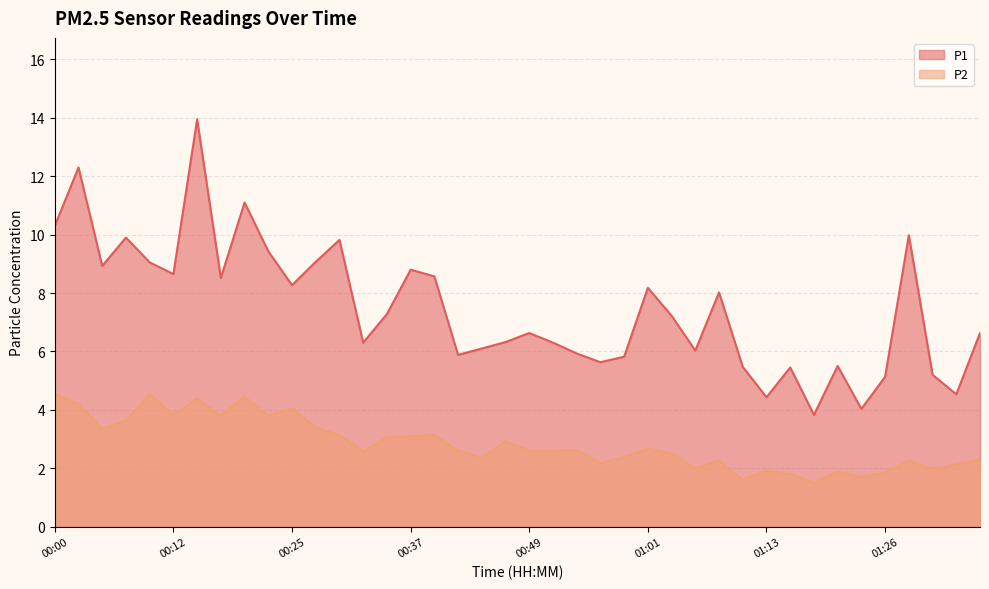

True or false: P2 and P1 cross at least once.

False